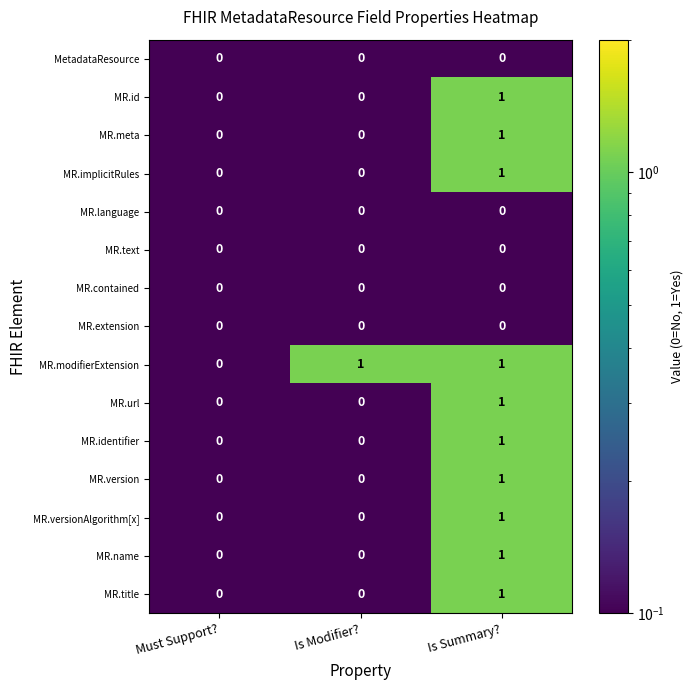

At which category is the sum across all series the highest?

Is Summary?